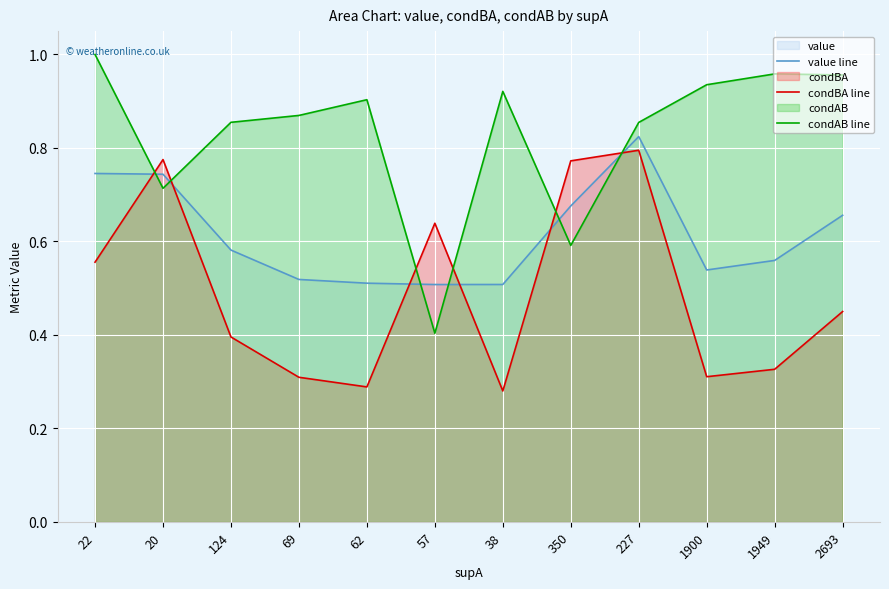

At which category does the chart reach its minimum across all series?

38